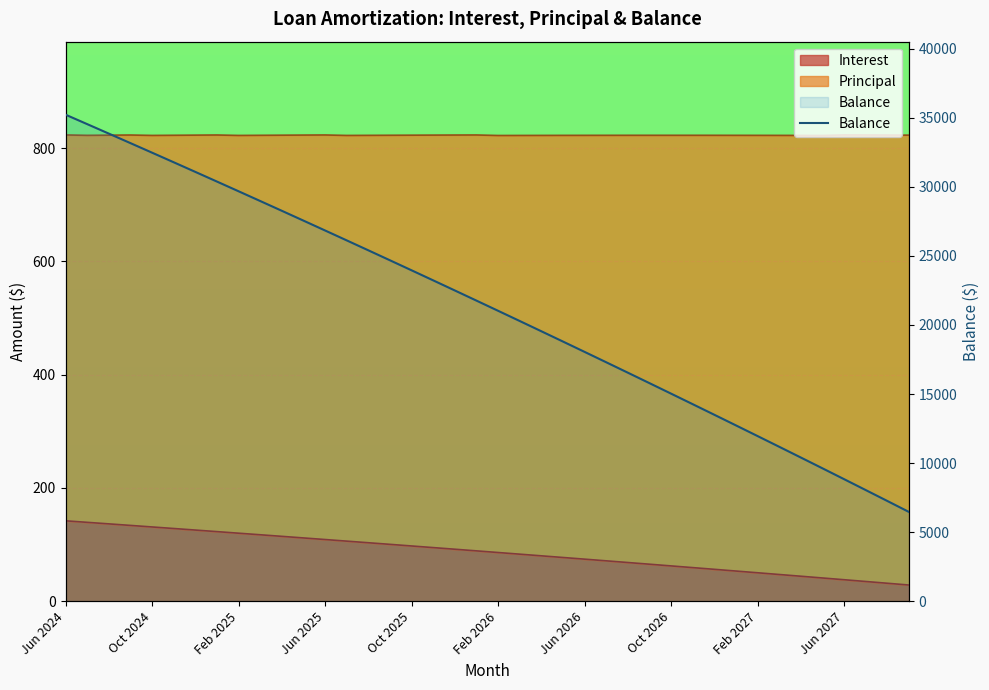

What is the change in value from Oct 2025 to 15?

-7788